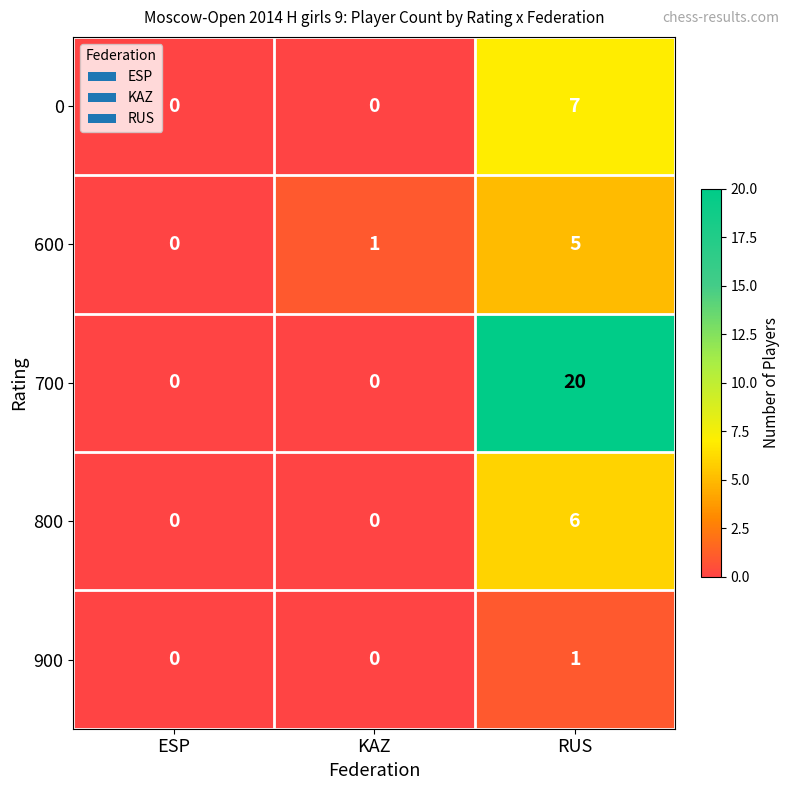

True or false: 600 has a value of 0 at ESP.

True